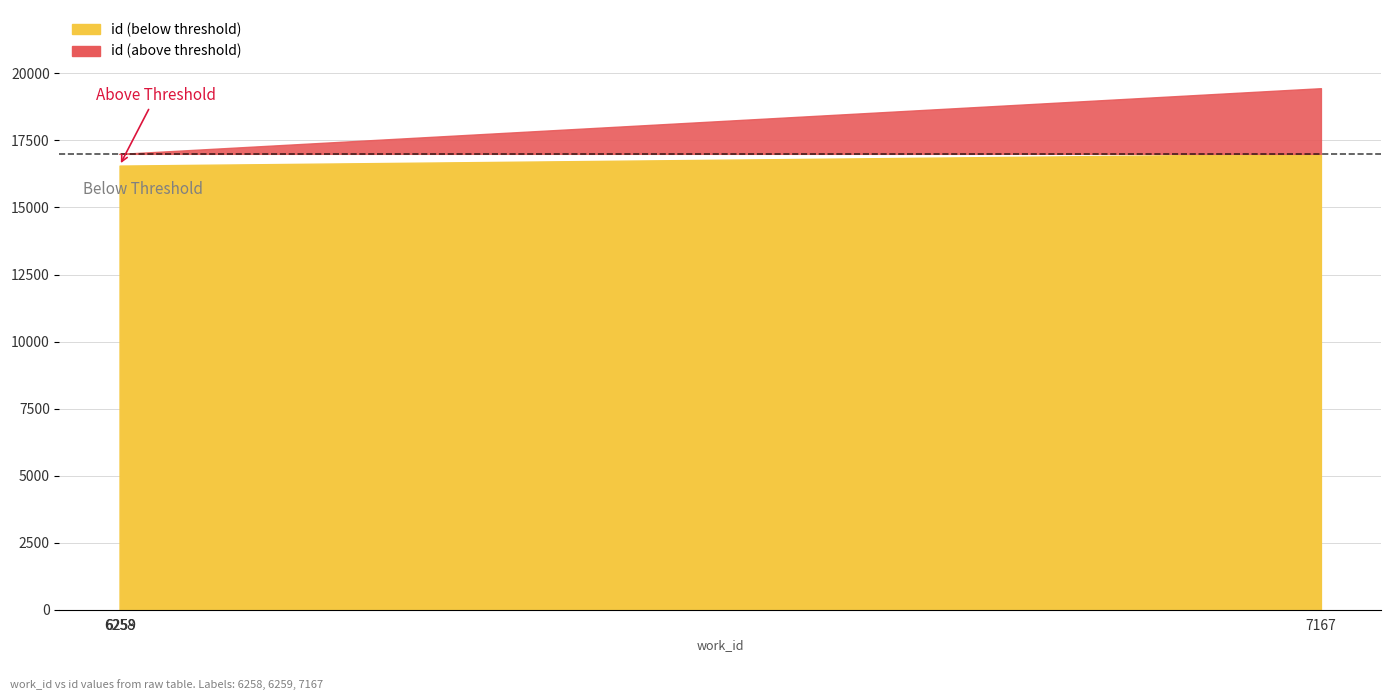

Rank the categories by value from lowest to highest.

6258, 6259, 7167